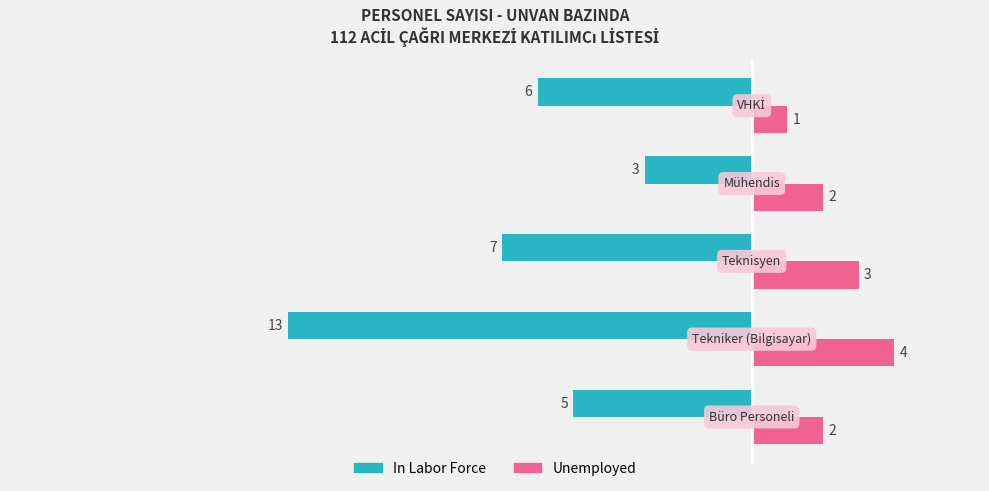

How many Unemployed values are between 2 and 3?

3